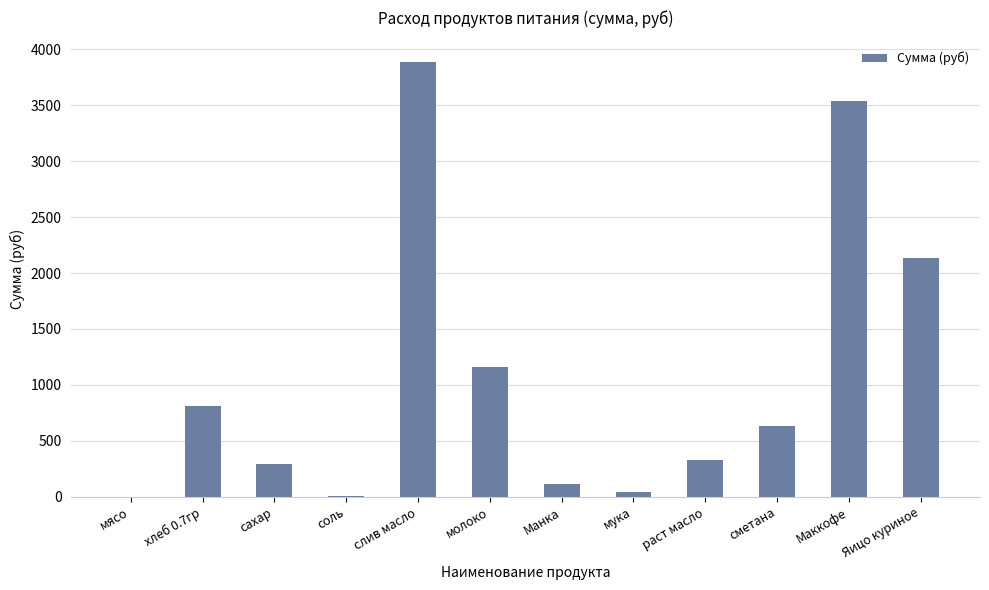

What is the sum of the values at мука and хлеб 0.7гр?

851.6